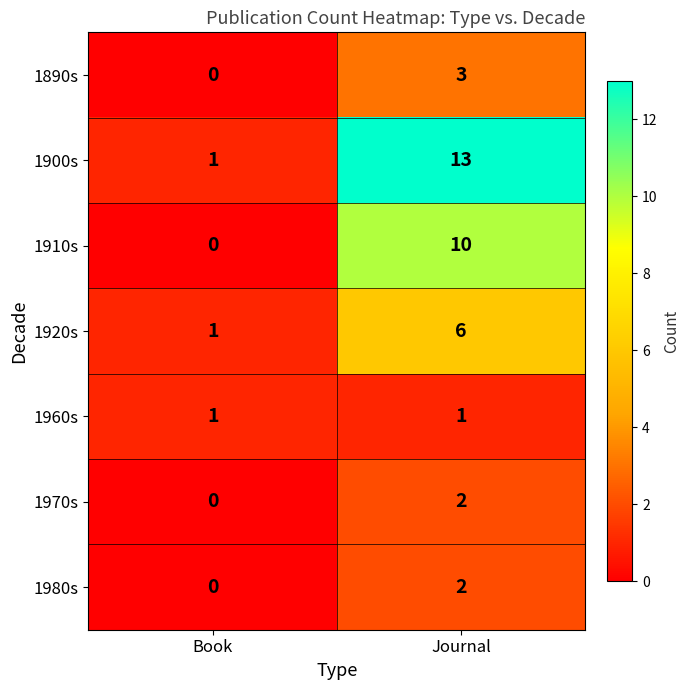

At which category does the chart reach its peak across all series?

Journal